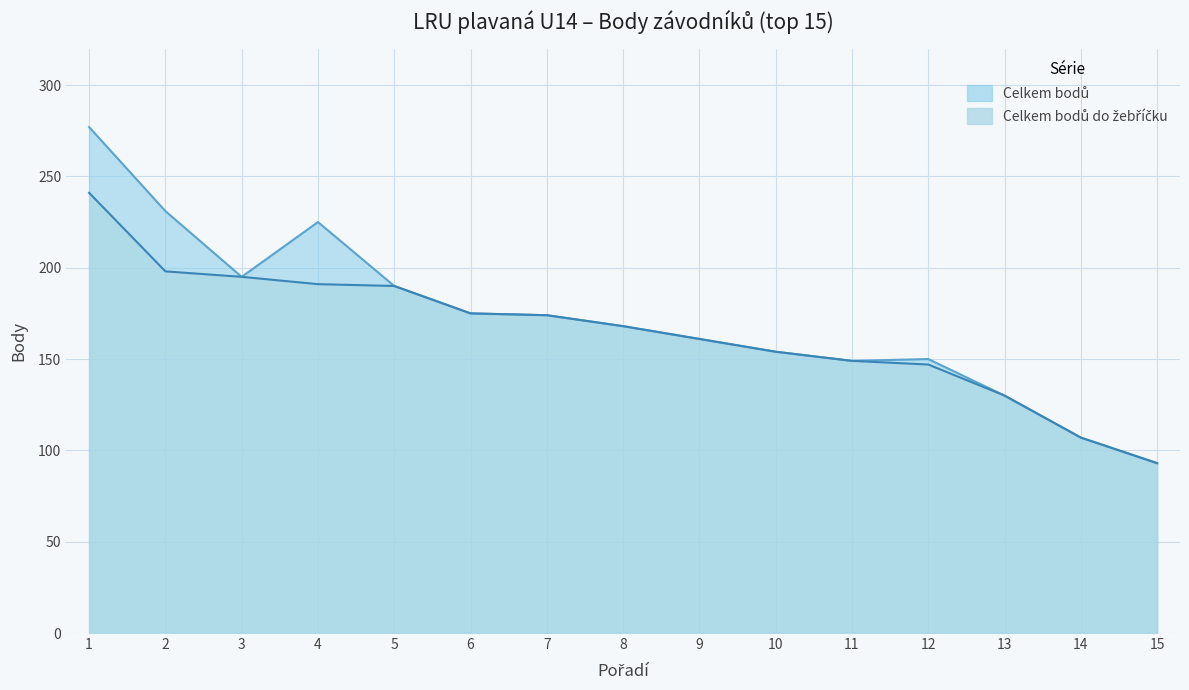

The value of Celkem bodů at 11 is 149. True or false?

True